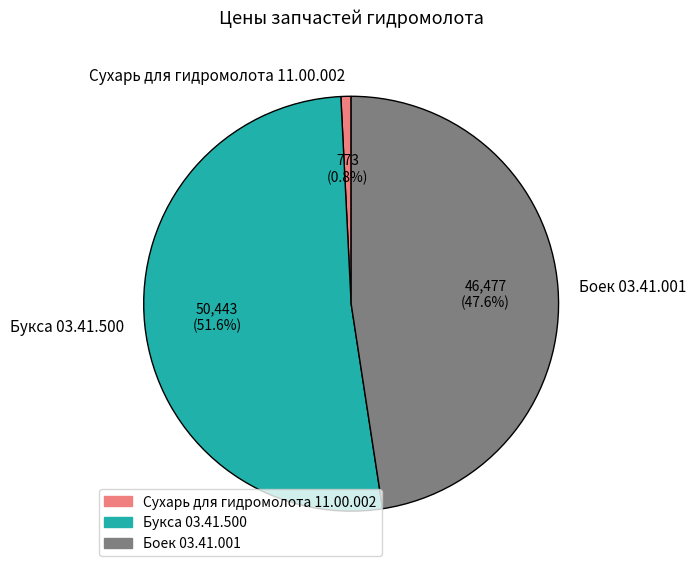

Between Сухарь для гидромолота 11.00.002 and Букса 03.41.500, which is larger?

Букса 03.41.500